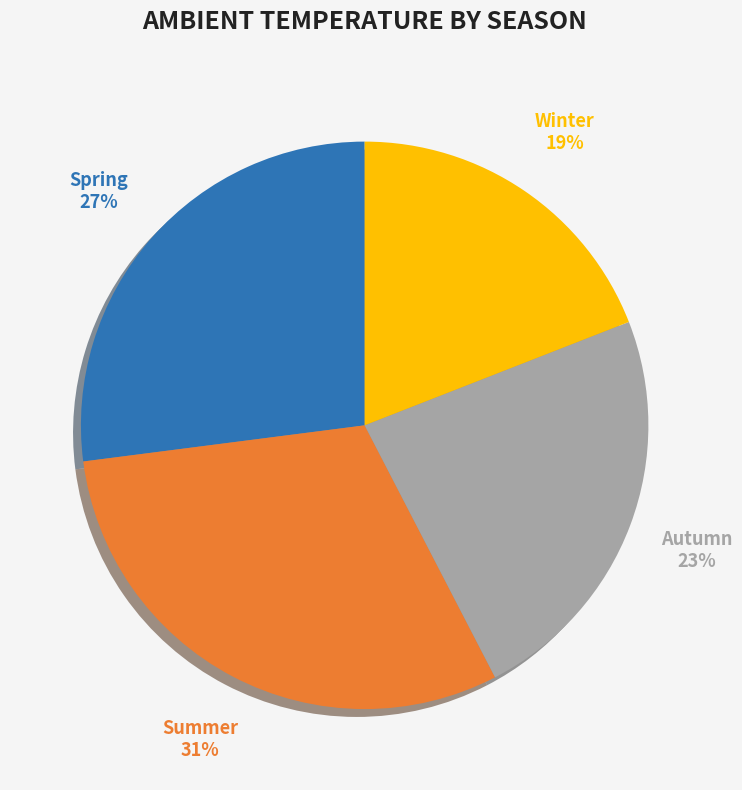

True or false: Spring accounts for 27% of the total.

True